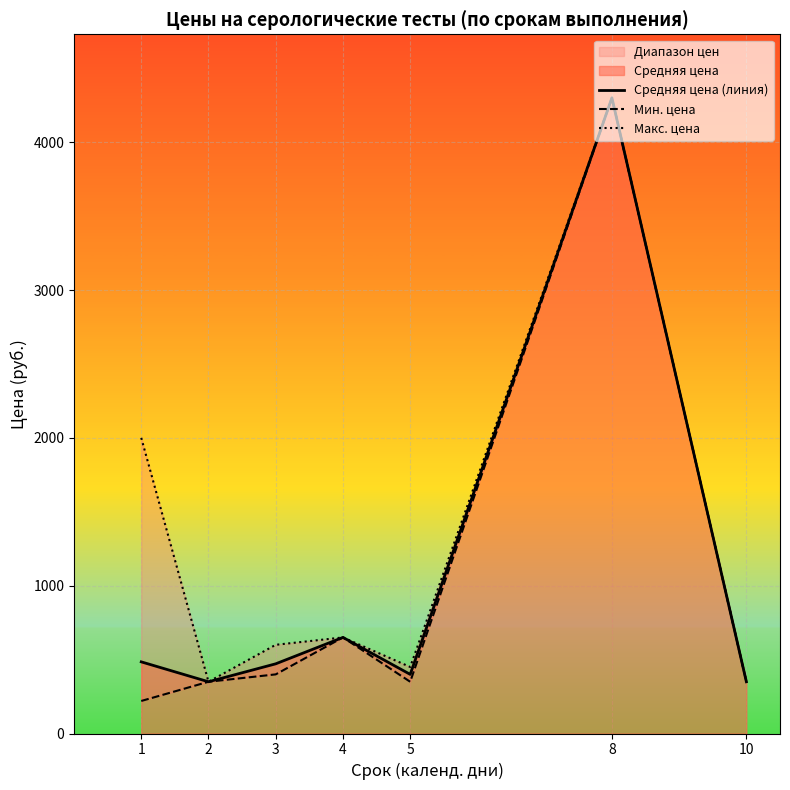

What is the minimum value for Мин. цена?

220.0